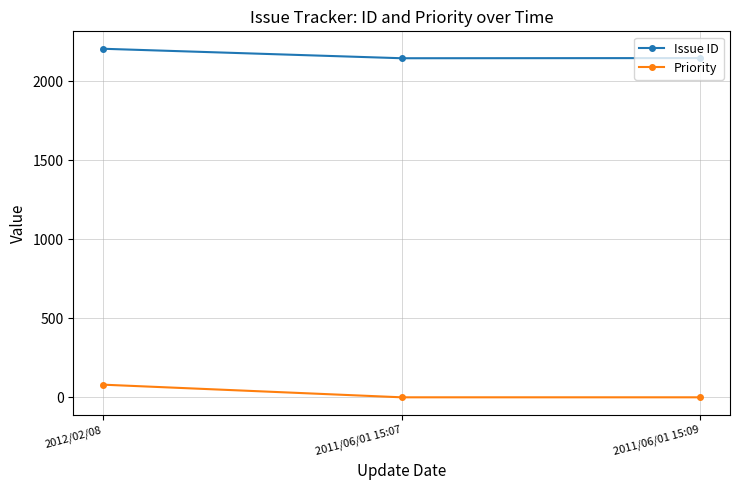

At which label does Issue ID reach its peak?

2012/02/08